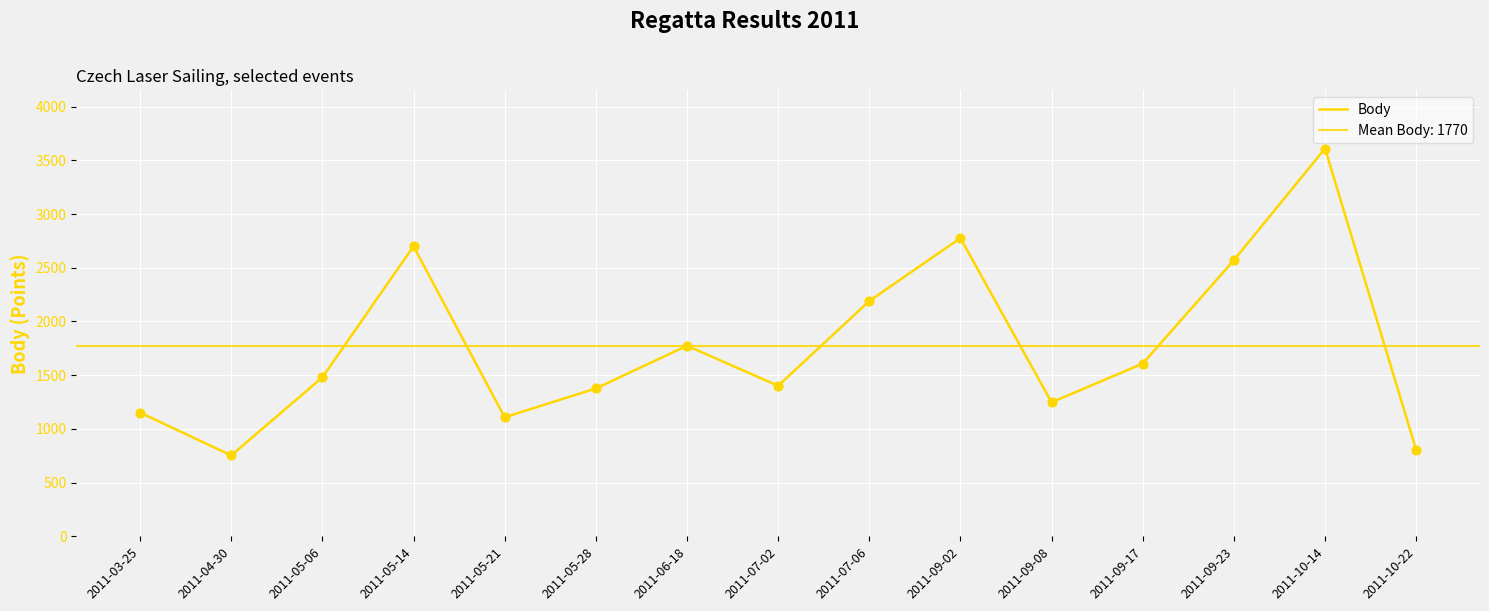

What is the change in value from 2011-03-25 to 2011-09-02?

+1624